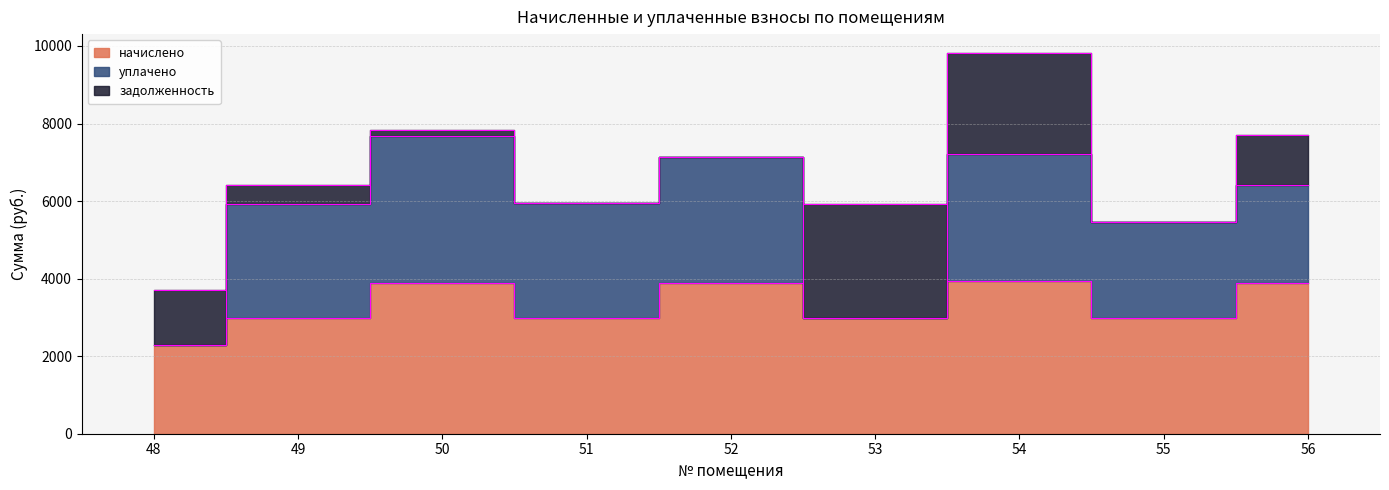

True or false: начислено and уплачено intersect in this chart.

False